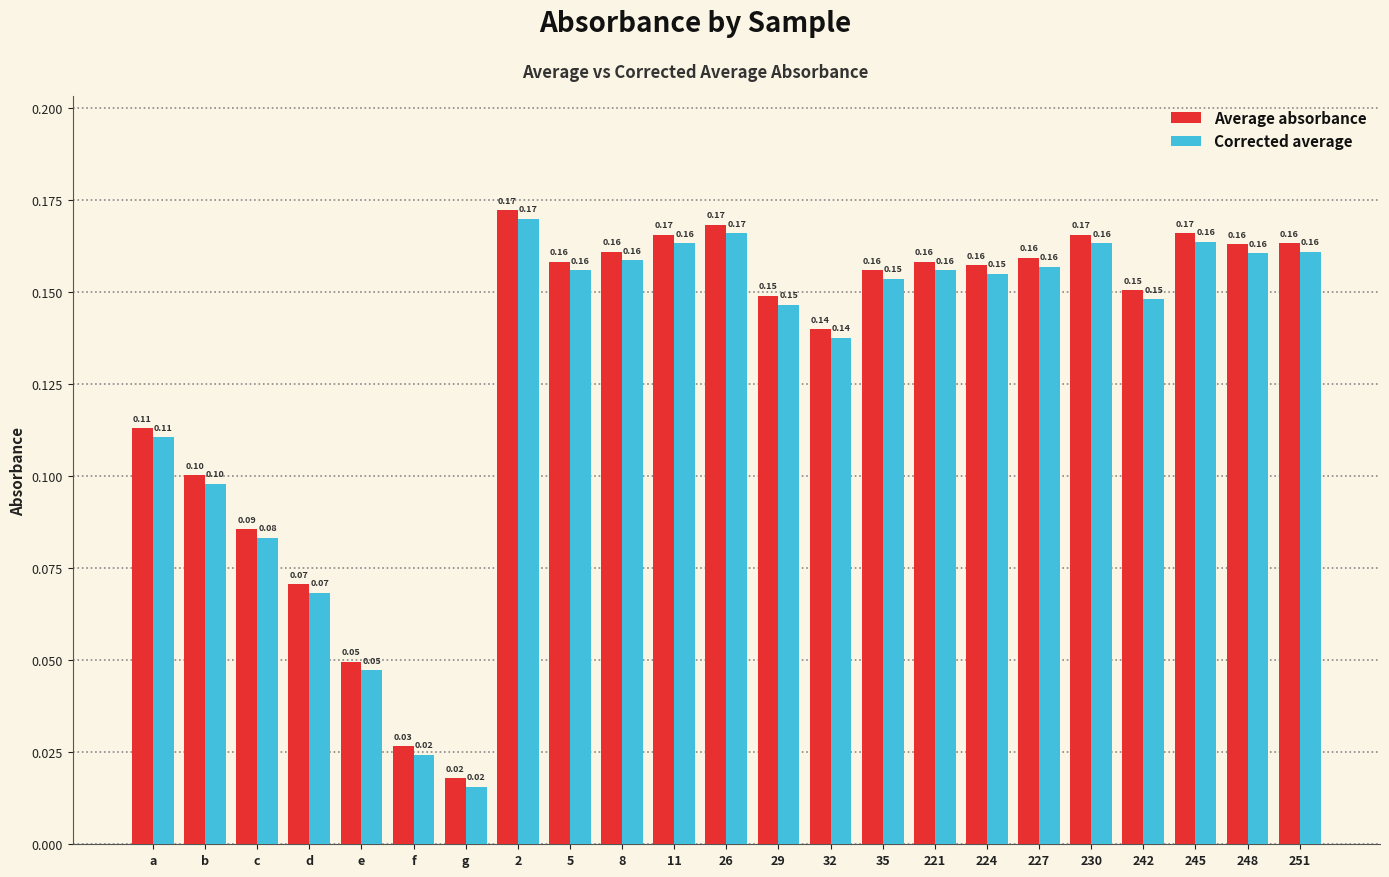

At how many categories does at least one series exceed 0?

23